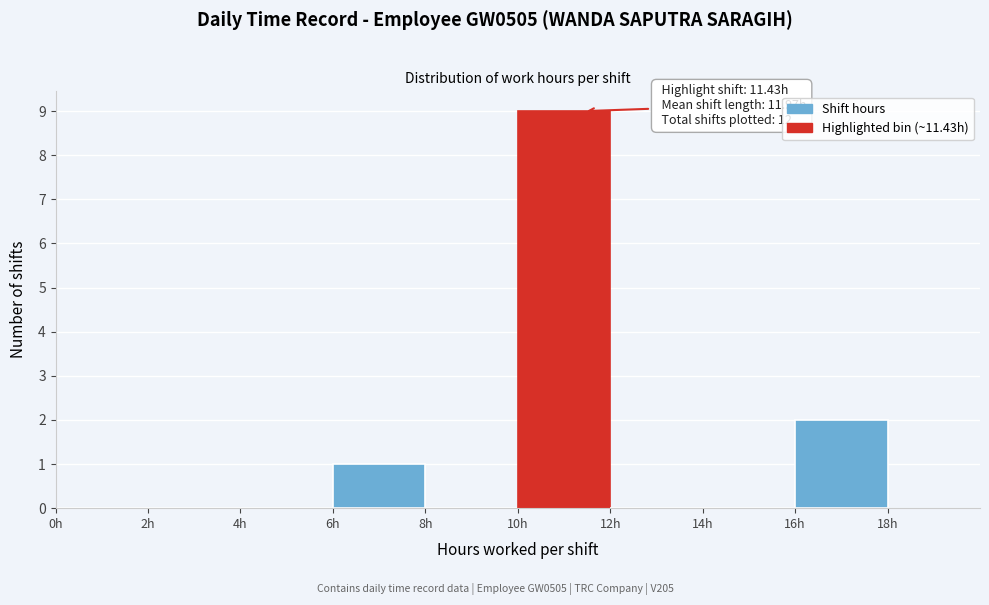

Which range on the x-axis has the tallest bar?

10 to 12